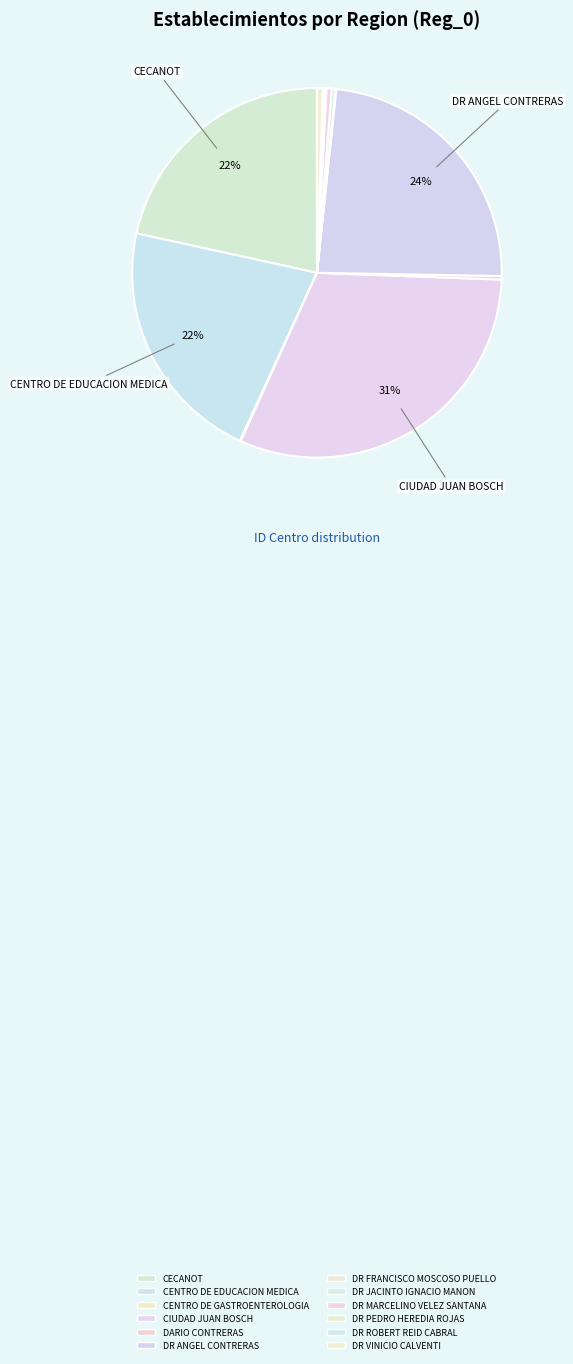

Is it true that DARIO CONTRERAS is 15% of the pie?

False